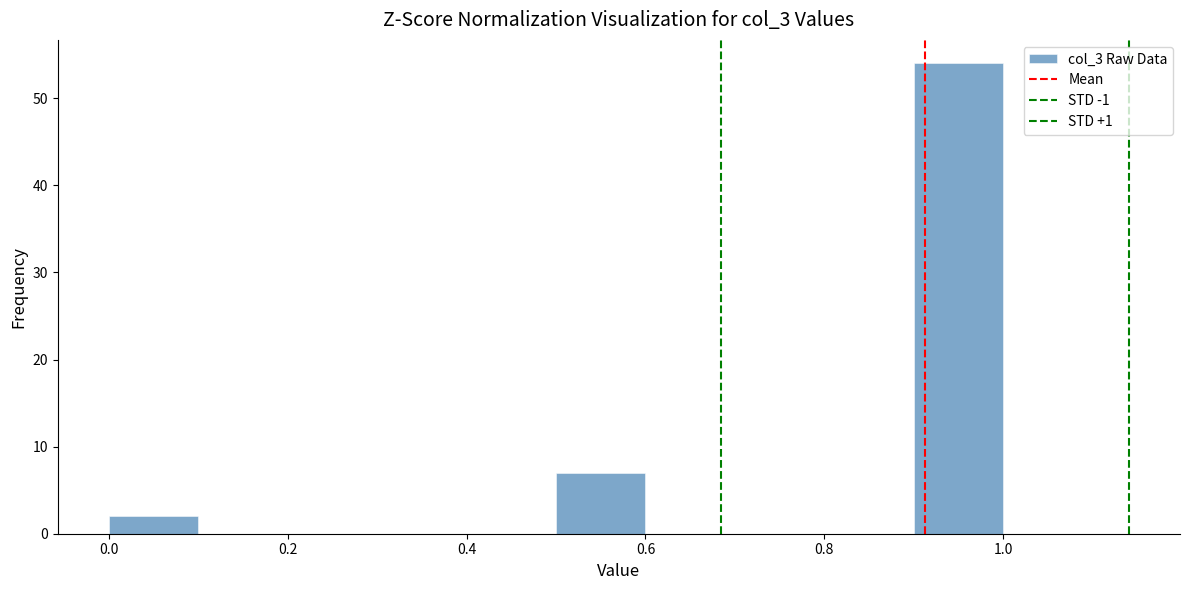

How tall is the bar that spans 0.5 to 0.6 on the x-axis? The values are not printed on the chart, so give them approximately, as read against the axis.

7